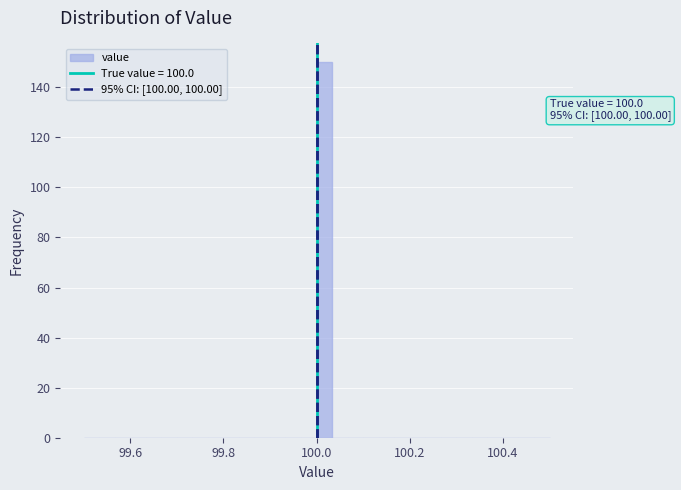

Read against the x-axis, roughly where is the centre of the tallest bar?

100.02